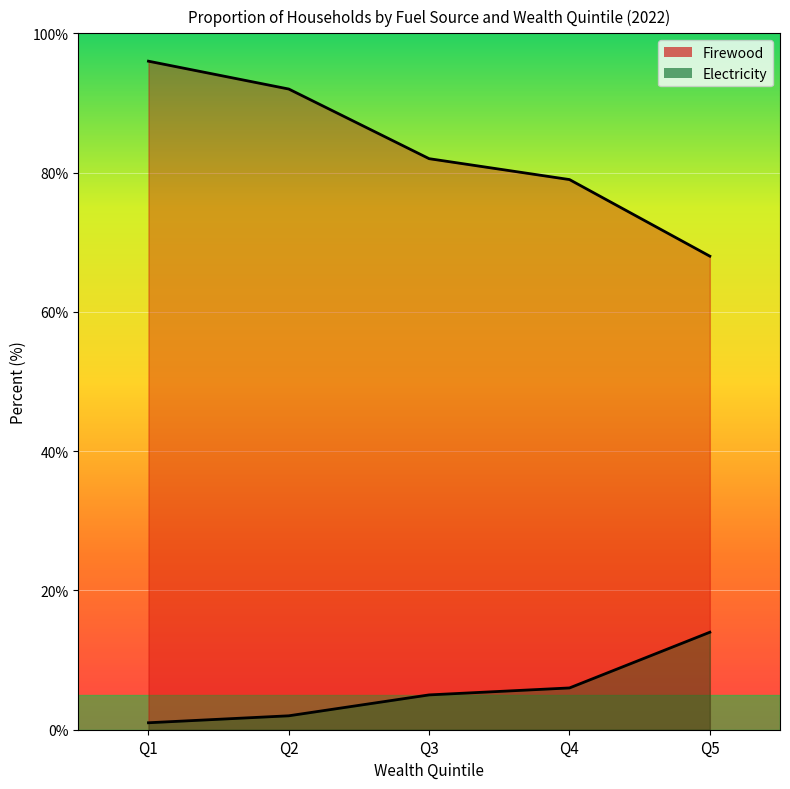

Reading left to right, extract all data points from this chart.

Firewood: 96	92	82	79	68
Electricity: 1	2	5	6	14